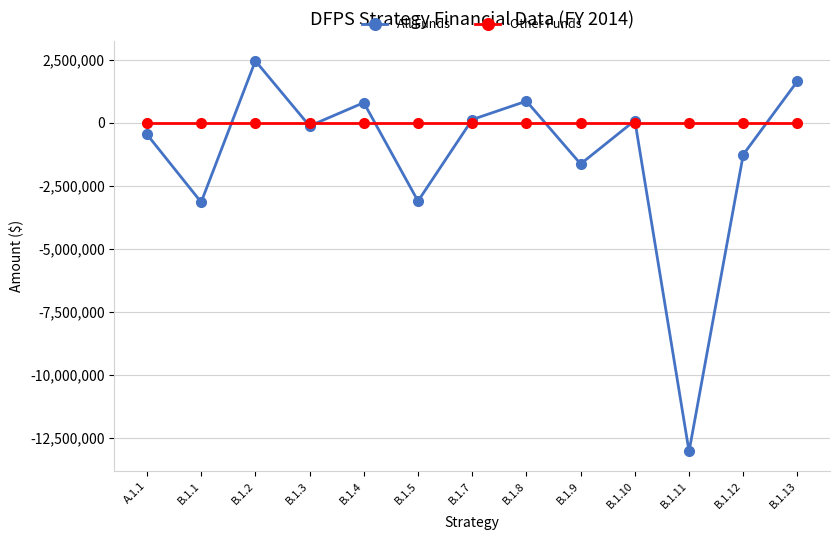

What is the value of the All Funds point at the 1st from the left?

-461476